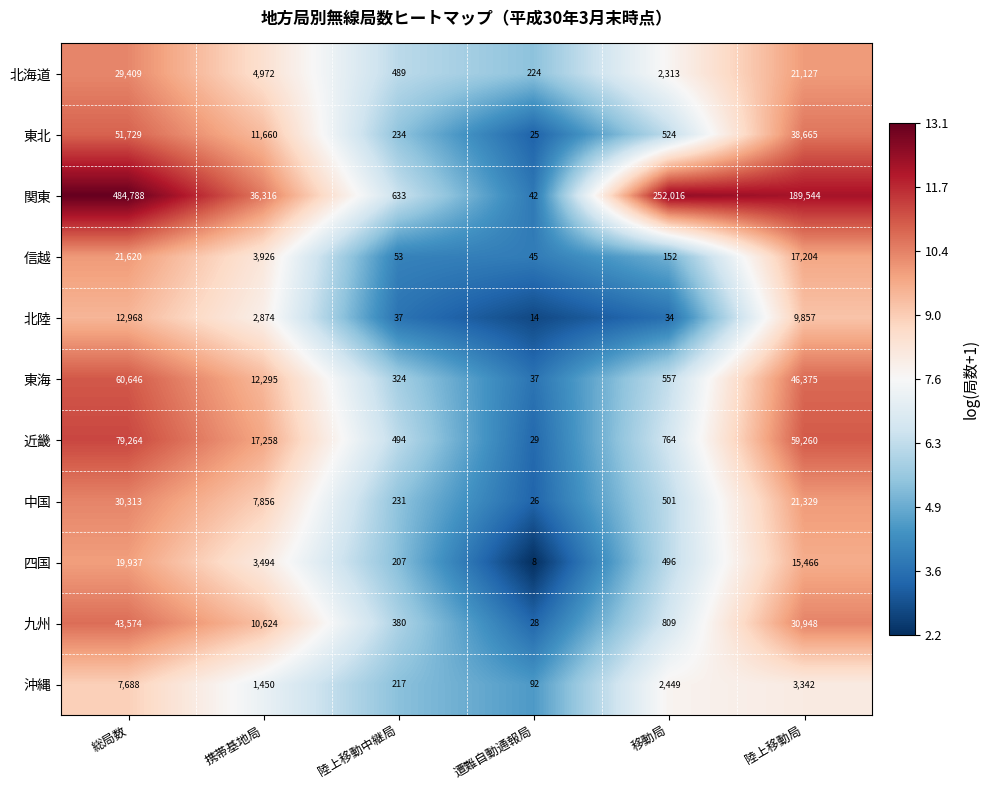

What is the spread (max minus min) of values at 遭難自動通報局?

216